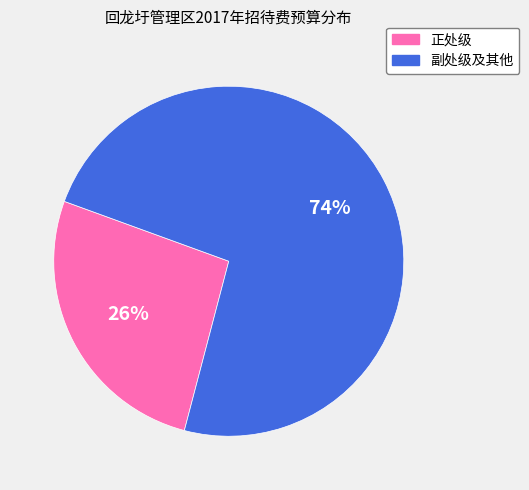

What percentage is the 正处级 slice, to the nearest percent?

26%